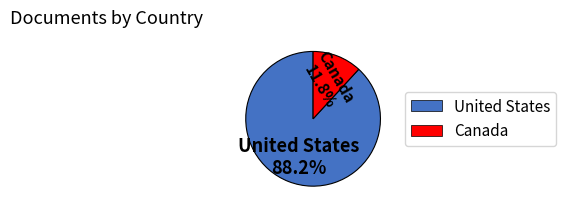

How many segments does this pie chart have?

2